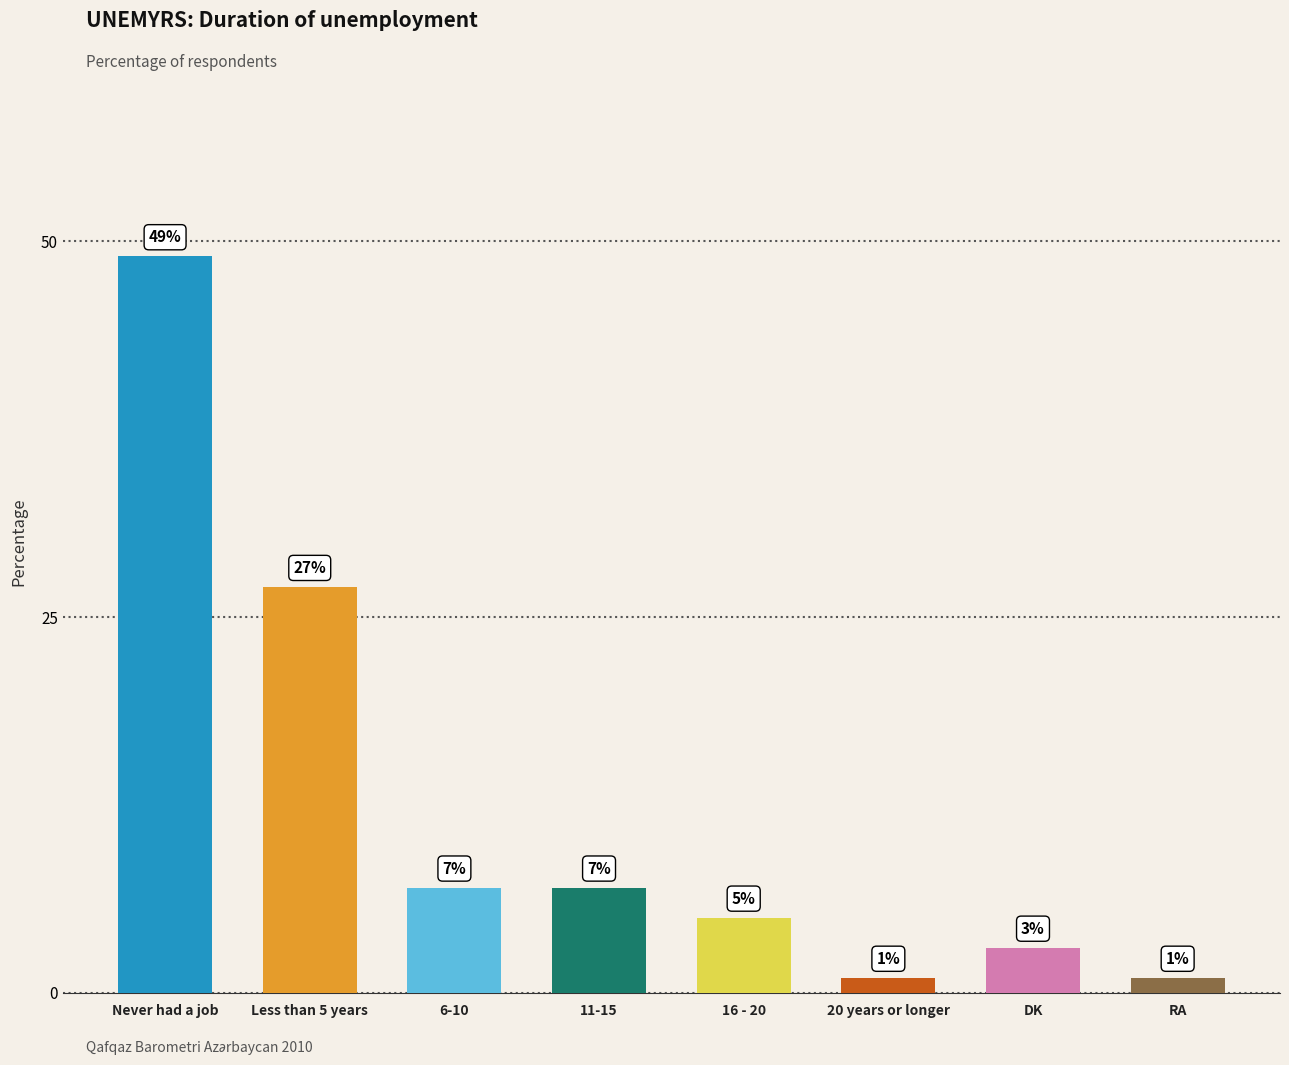

Reading right to left, transcribe all the data shown in this chart.

1	3	1	5	7	7	27	49